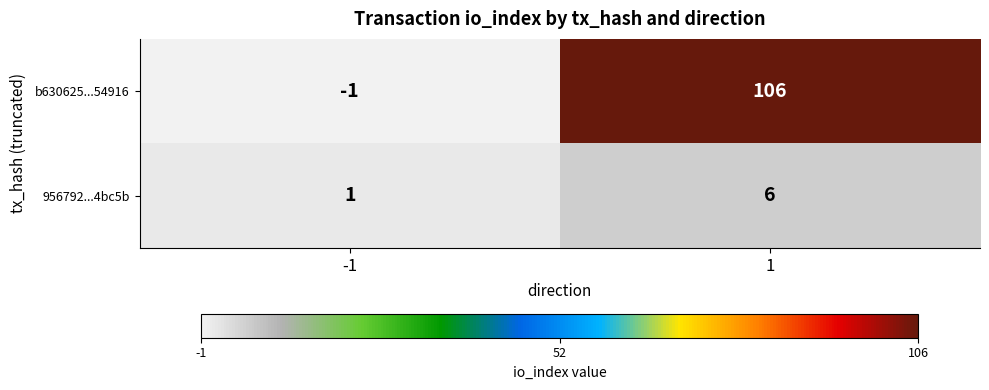

At how many categories does at least one series exceed 44?

1